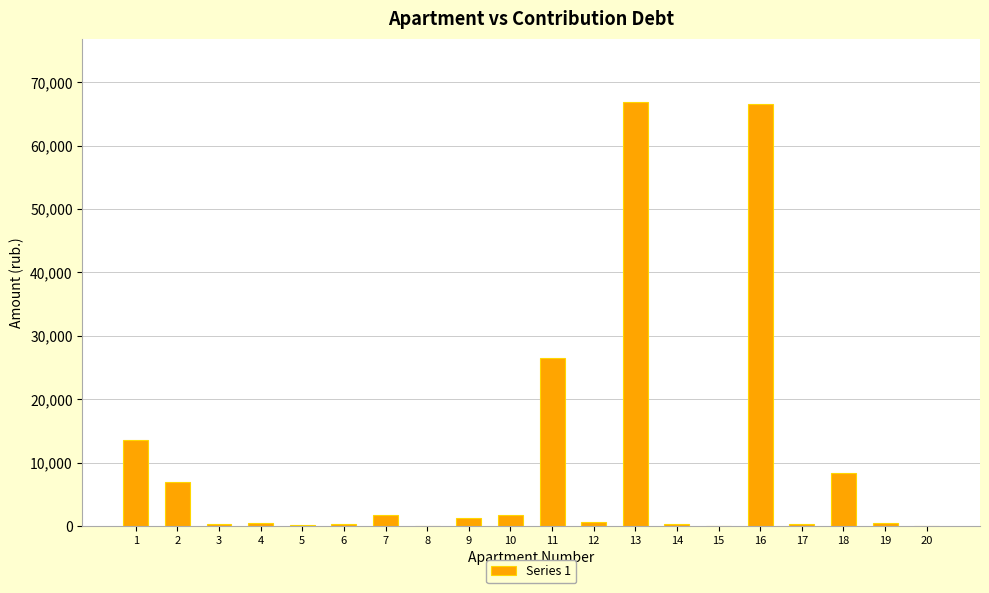

Is it true that the value at 2 is 11517.2?

False